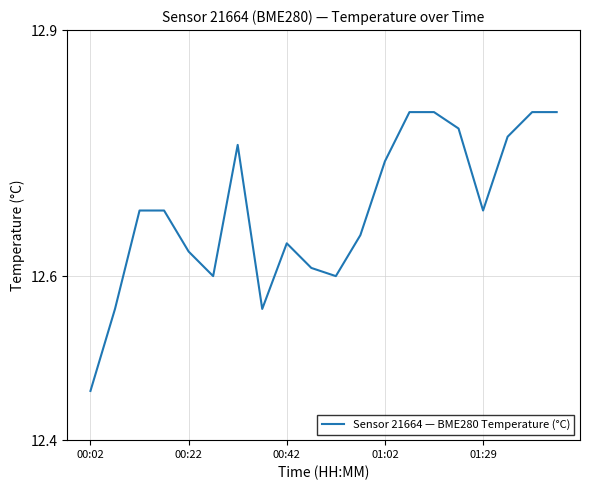

What is the difference between the maximum and minimum values?

0.3